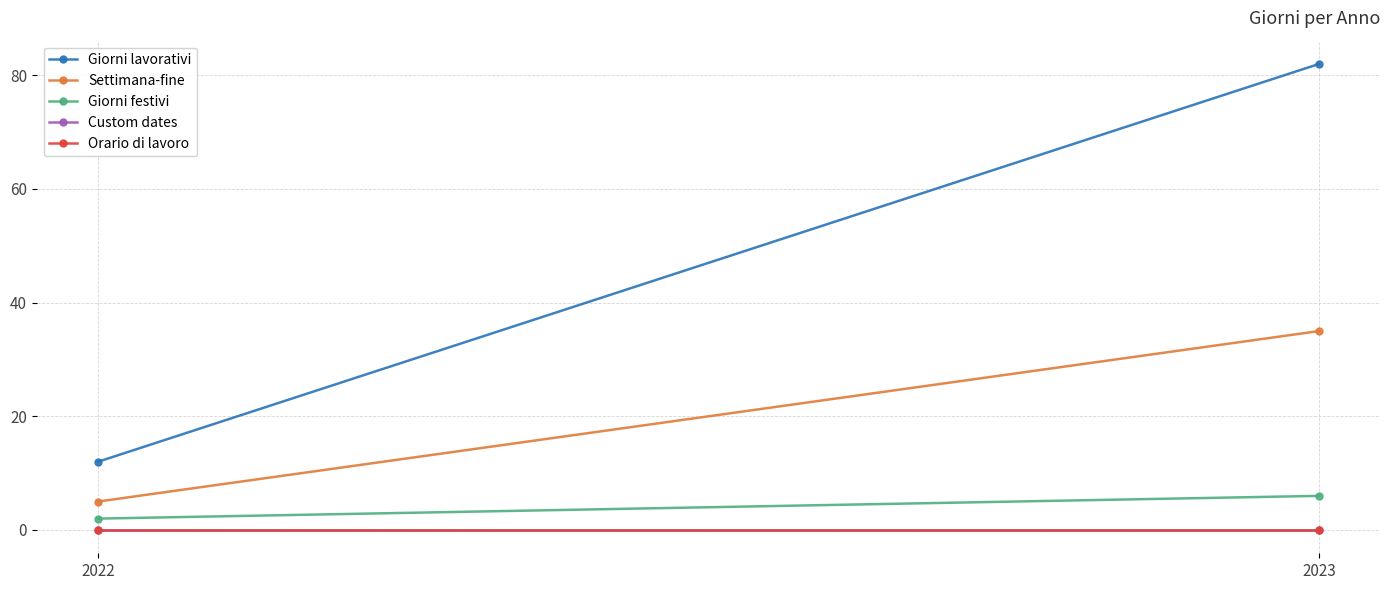

Reading left to right, what are all the values shown in this chart?

Giorni lavorativi: 2022=12	2023=82
Settimana-fine: 2022=5	2023=35
Giorni festivi: 2022=2	2023=6
Custom dates: 2022=0	2023=0
Orario di lavoro: 2022=0	2023=0